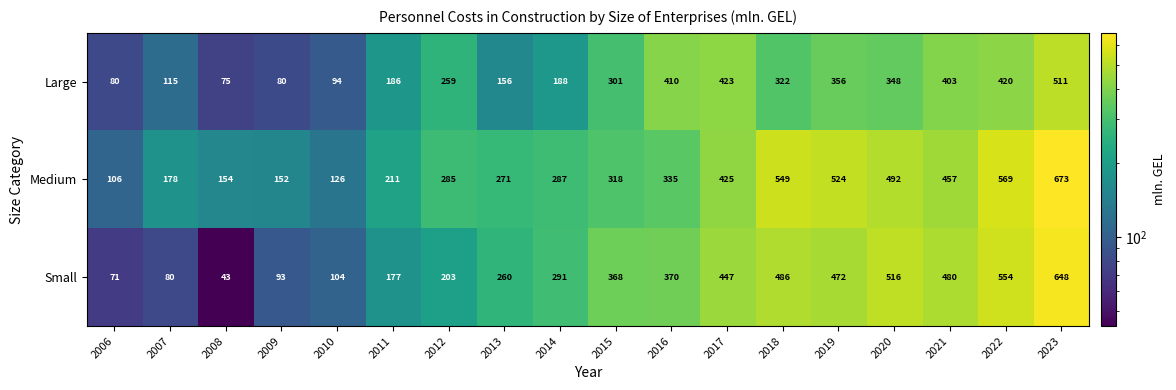

The value of Small at 2010 is 104. True or false?

True